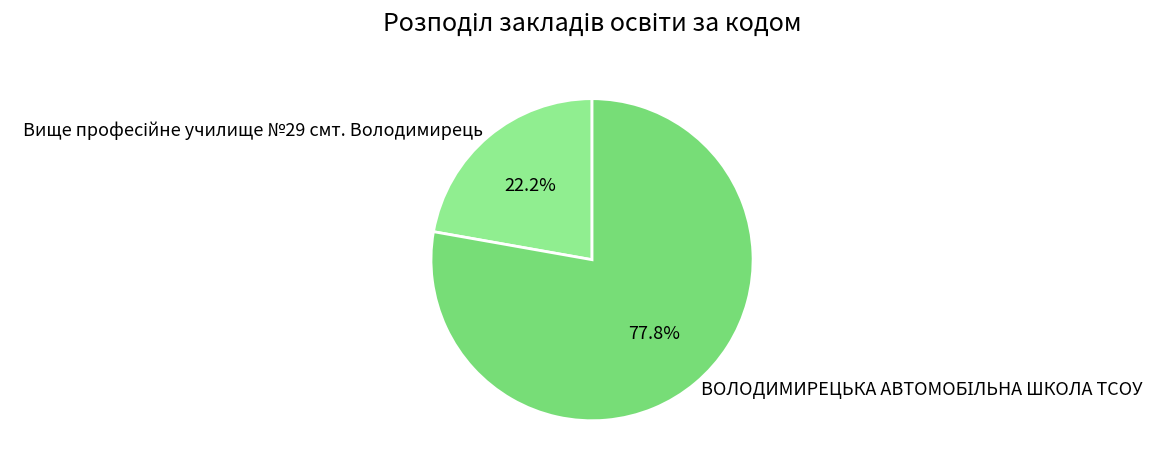

Is there any slice that represents more than half of the pie?

Yes